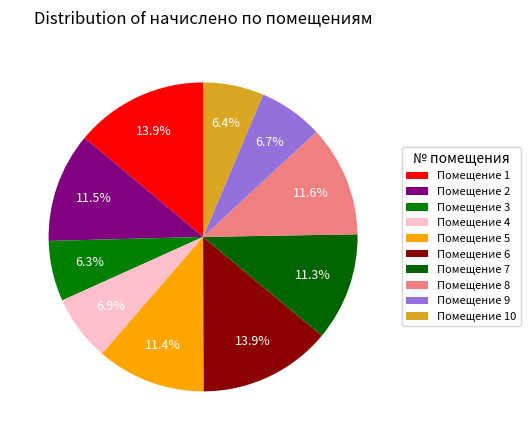

Count the number of slices in the pie.

10